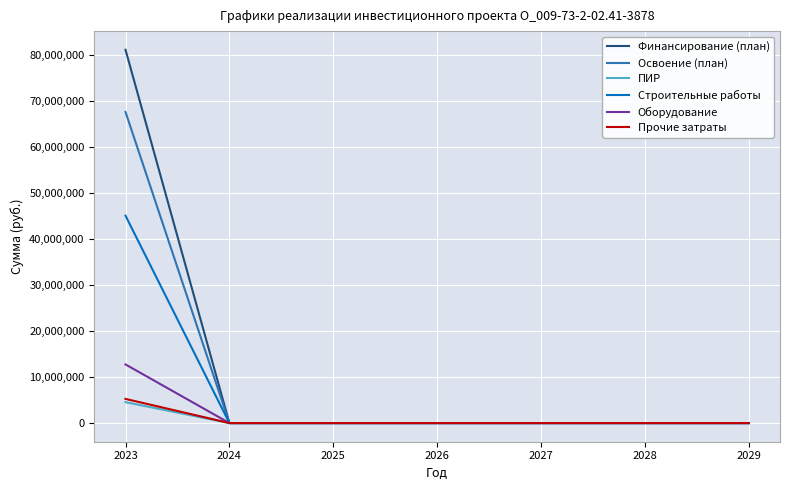

Which series has the largest total across all categories?

Финансирование (план)